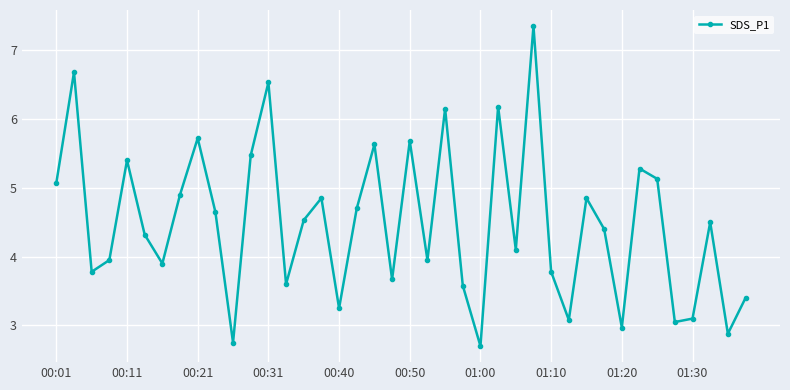

What is the value of the 19th point from the left?

5.6